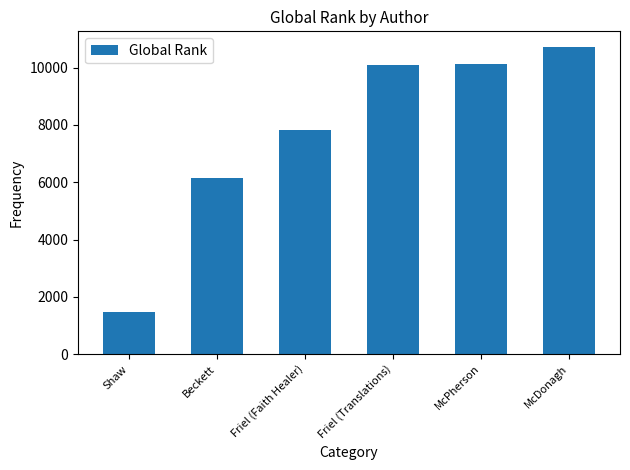

Approximately how many times larger is the value at Friel (Translations) compared to Friel (Faith Healer)?

1.3